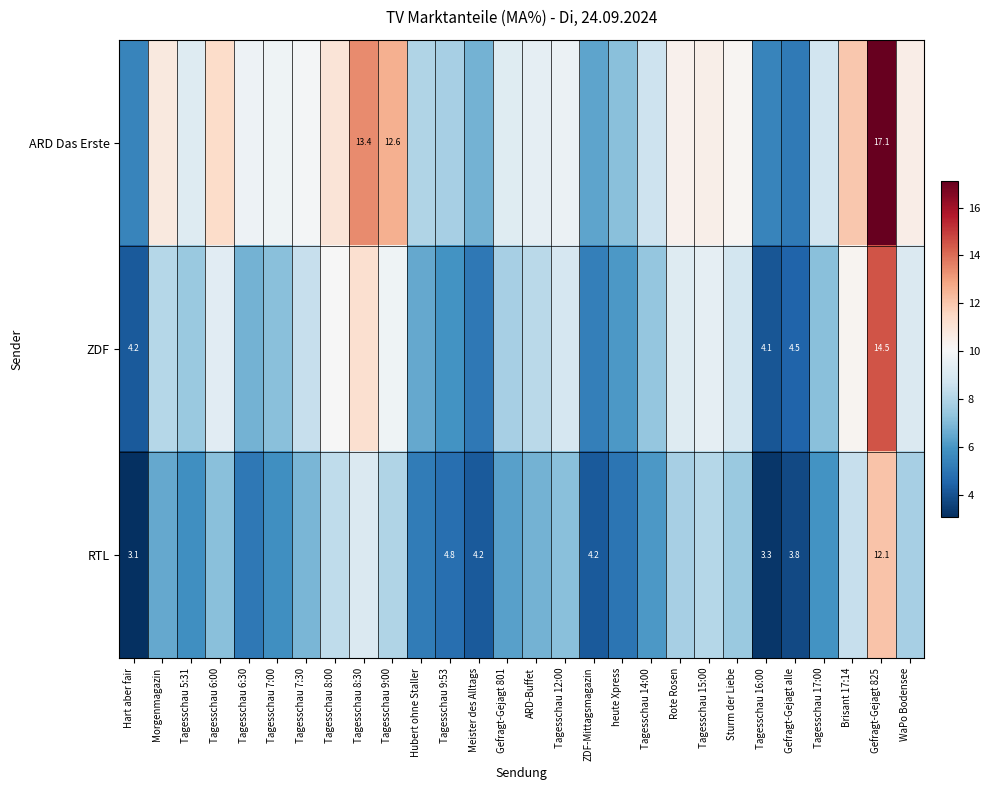

What is the smallest value displayed?

3.1